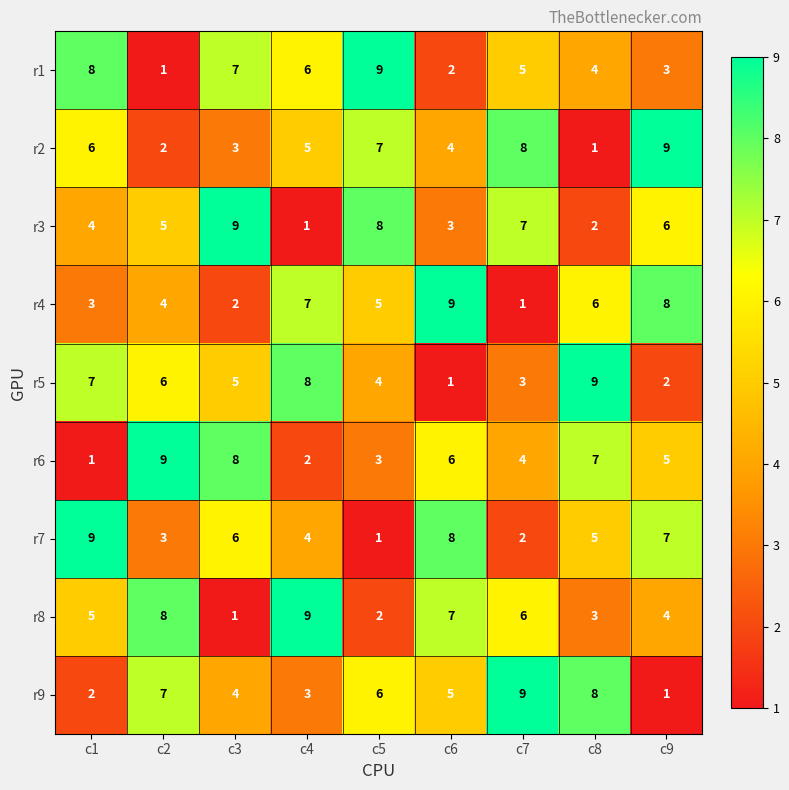

What is the greatest value displayed?

9